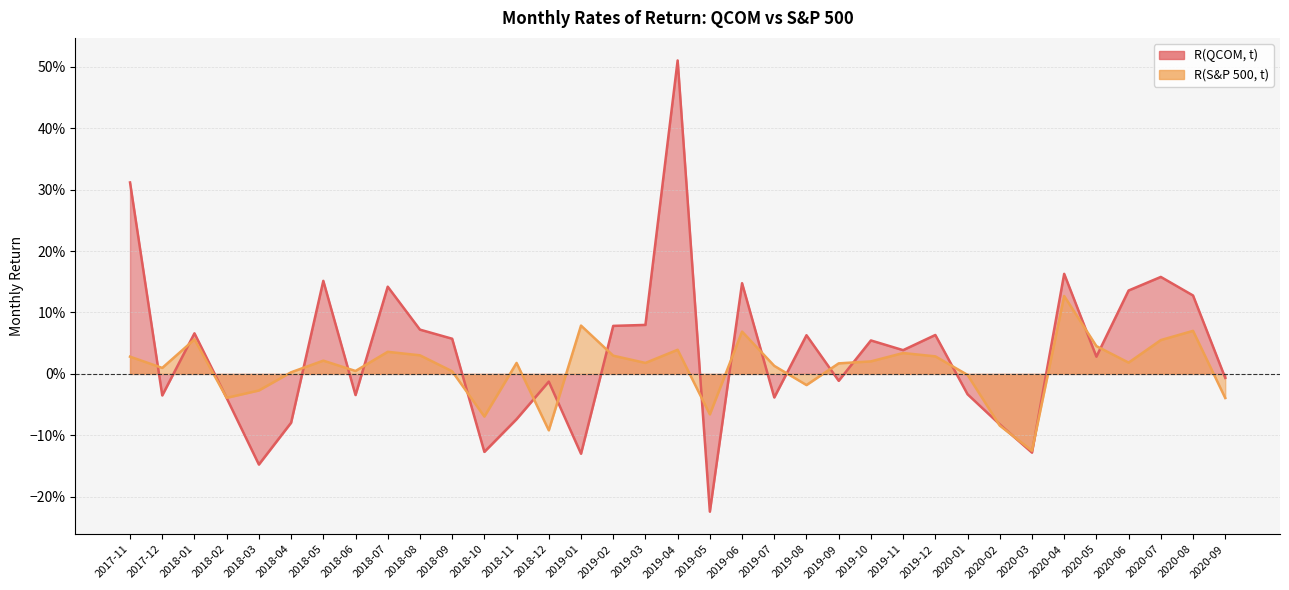

List the labels in order of R(S&P 500, t) value, smallest first.

2020-03, 2018-12, 2020-02, 2018-10, 2019-05, 2020-09, 2018-02, 2018-03, 2019-08, 2020-01, 2018-04, 2018-09, 2018-06, 2017-12, 2019-07, 2019-09, 2018-11, 2019-03, 2020-06, 2019-10, 2018-05, 2017-11, 2019-12, 2019-02, 2018-08, 2019-11, 2018-07, 2019-04, 2020-05, 2020-07, 2018-01, 2019-06, 2020-08, 2019-01, 2020-04